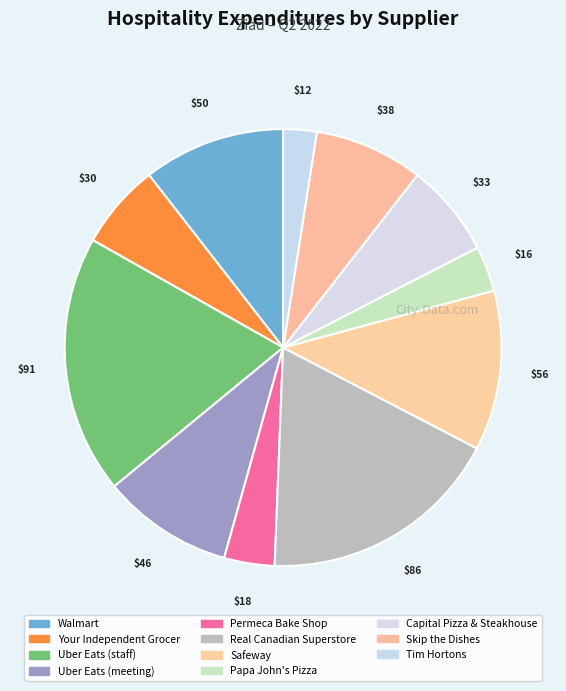

Approximately how many times larger is the value at Uber Eats (meeting) compared to Real Canadian Superstore?

0.5